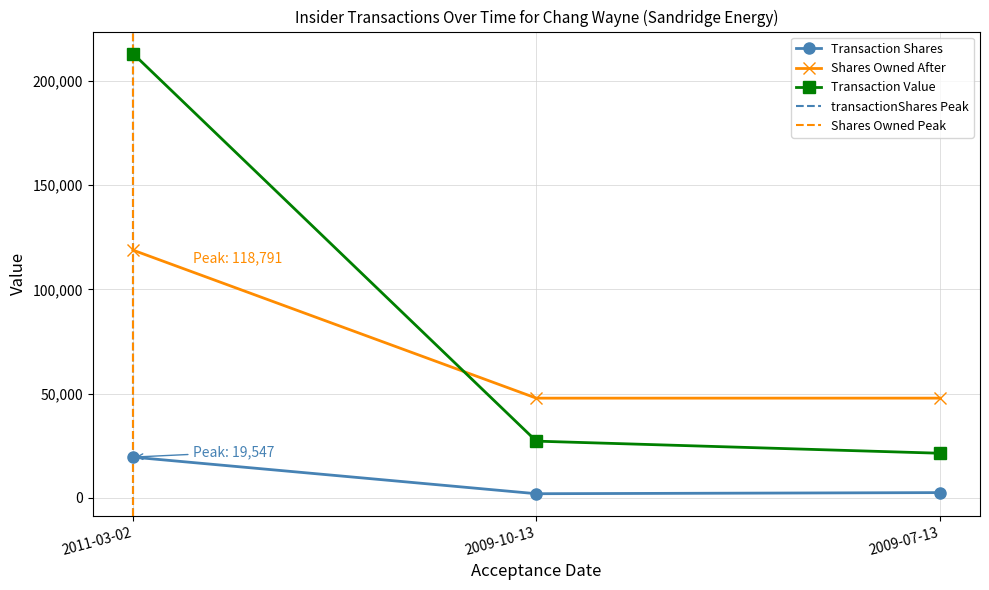

At which label does transactionShares first exceed 2532?

2011-03-02